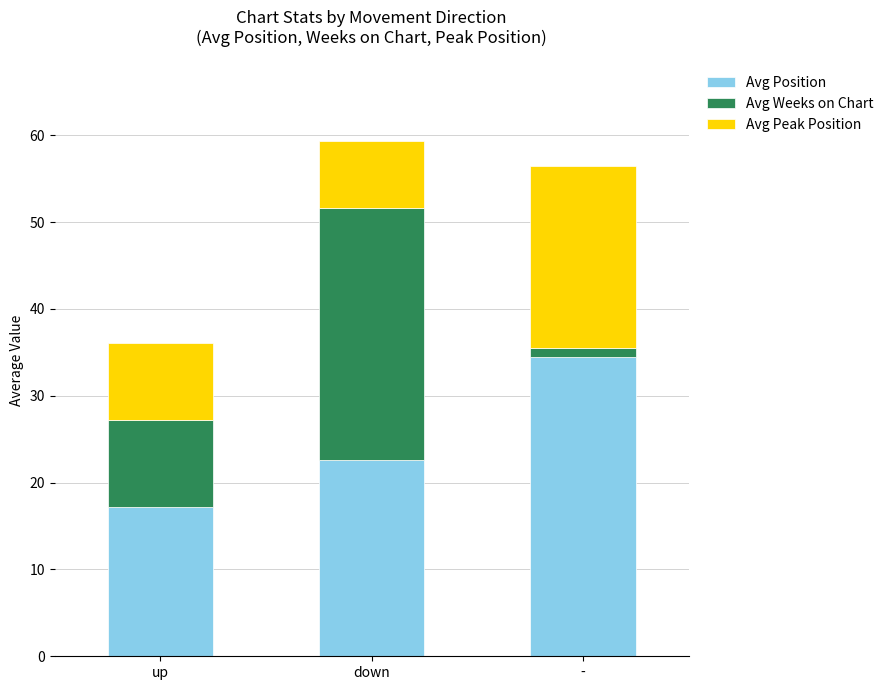

At which category is the sum across all series the highest?

down